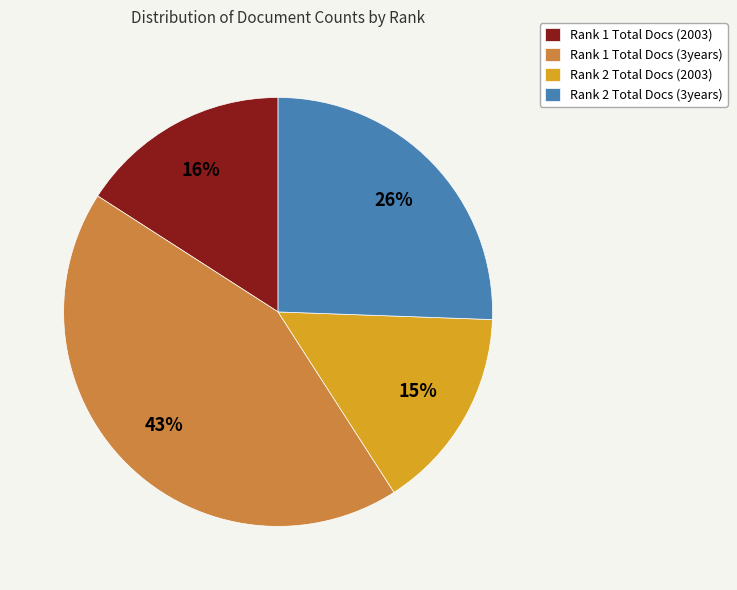

To the nearest percent, what is the combined percentage of Rank 1 Total Docs (2003) and Rank 2 Total Docs (2003)?

31%